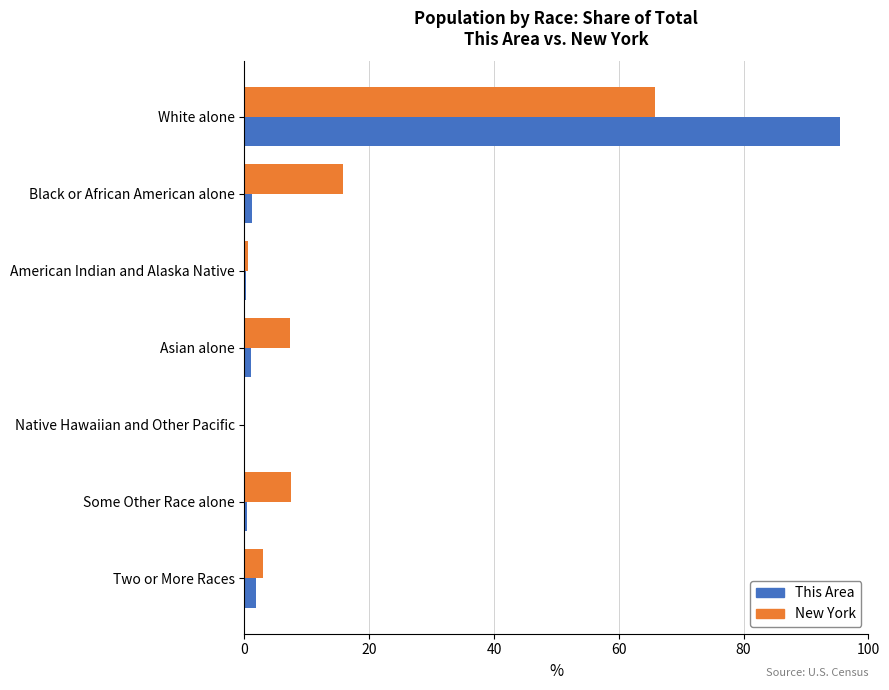

What is the sum of all New York values?

100.0